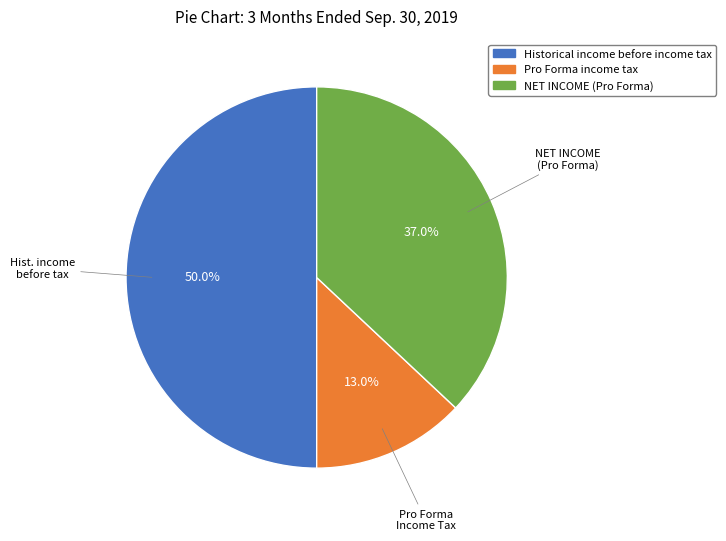

To the nearest percent, what is the difference between the Historical income before income tax and NET INCOME (Pro Forma) slice percentages?

13%